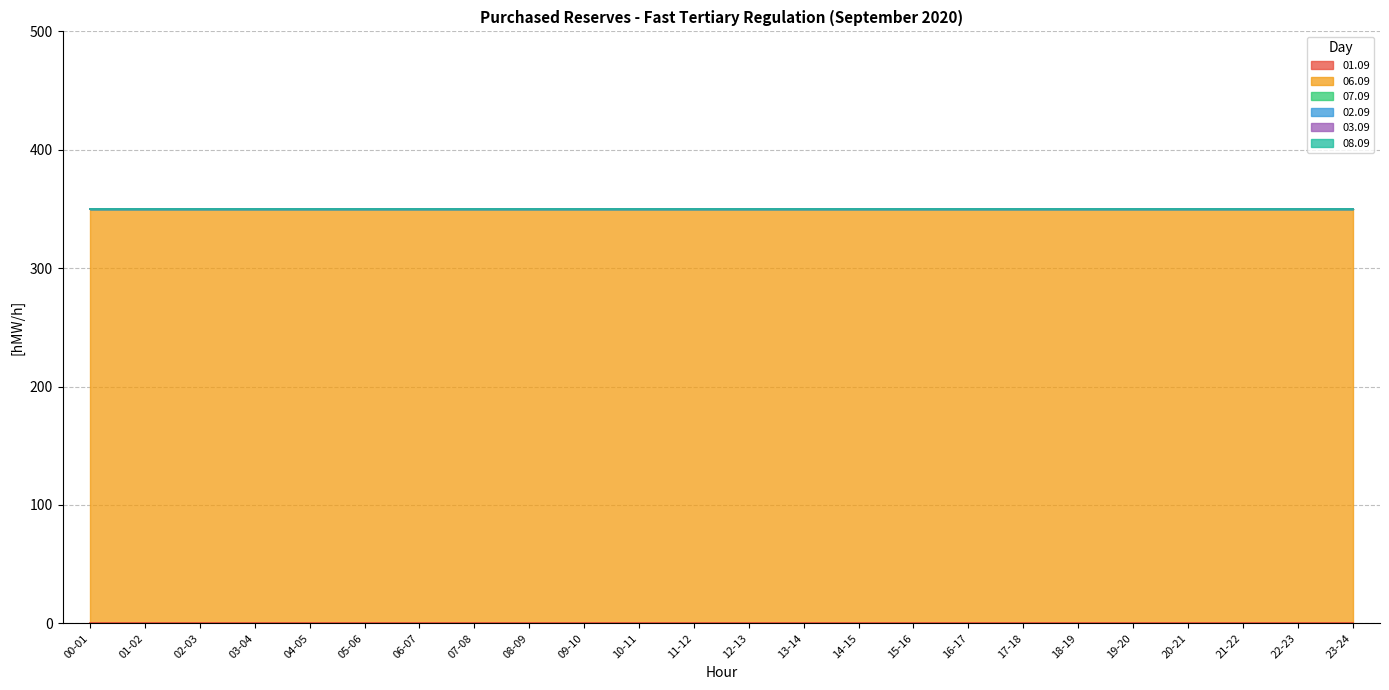

What is the label of the 7th point from the right?

17-18